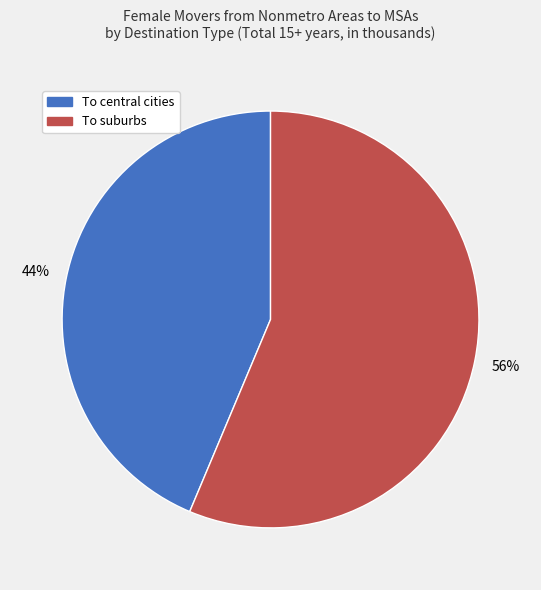

To the nearest percent, what is the average slice percentage?

50%